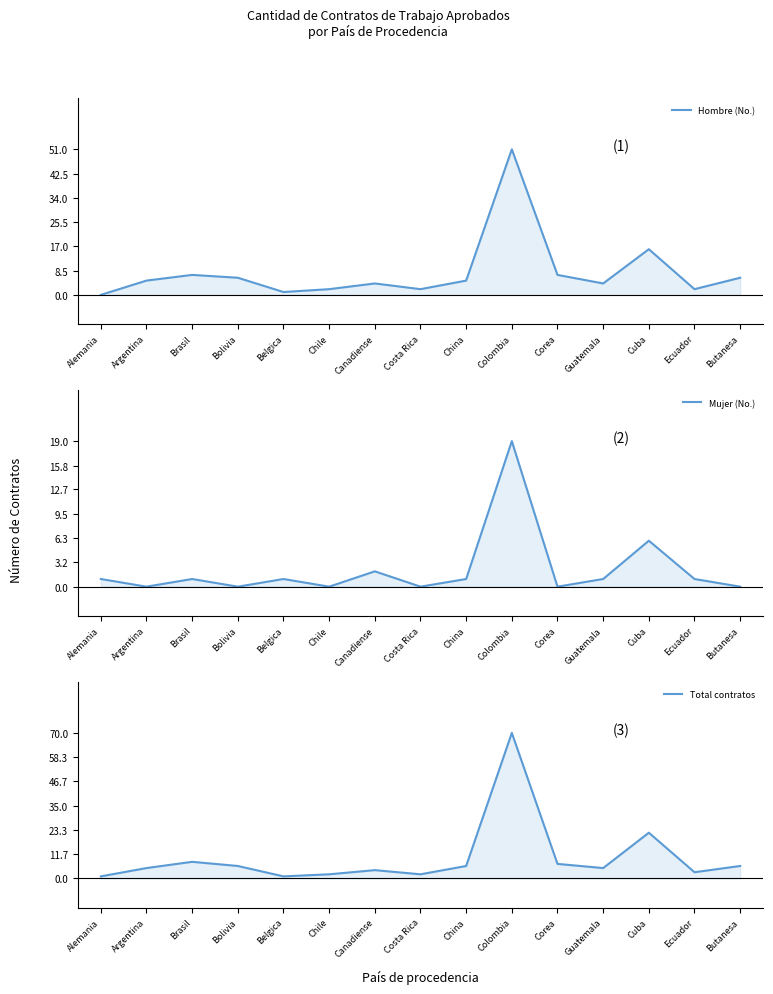

How many values in Hombre (No.) are above zero?

14